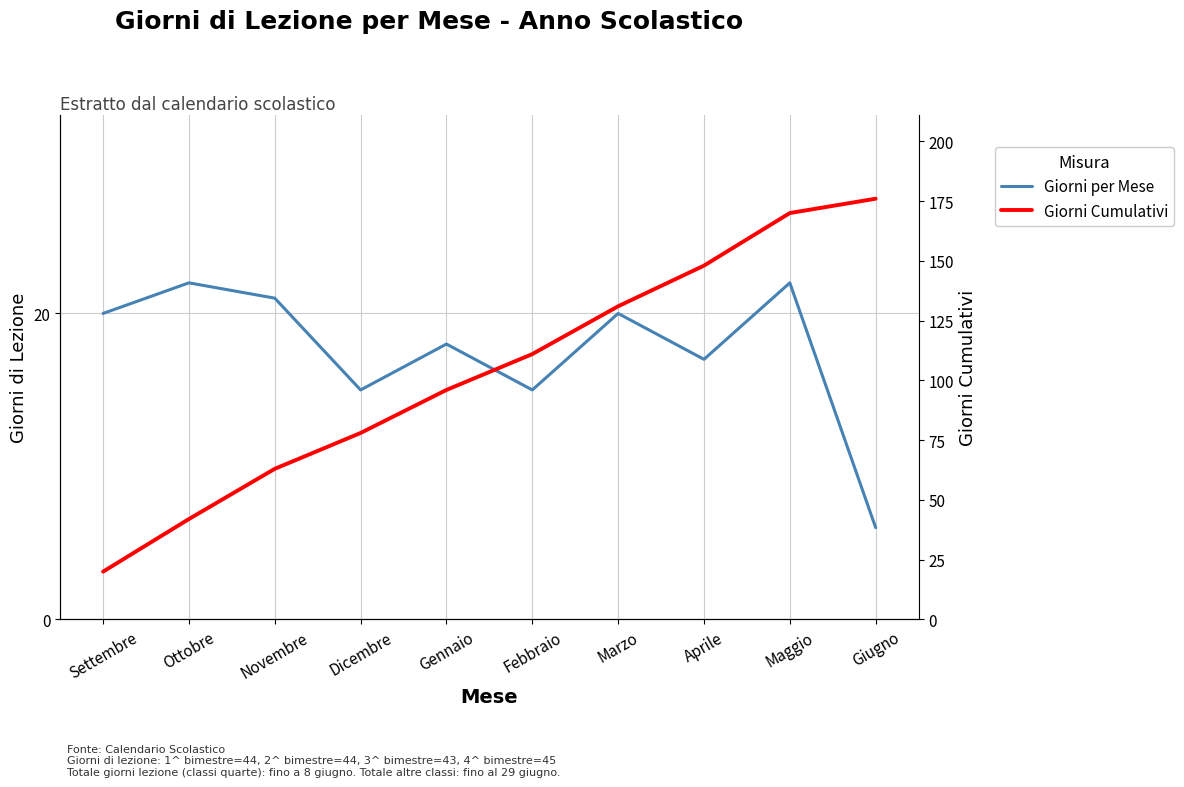

True or false: Giorni Cumulativi and Giorni per Mese intersect in this chart.

False